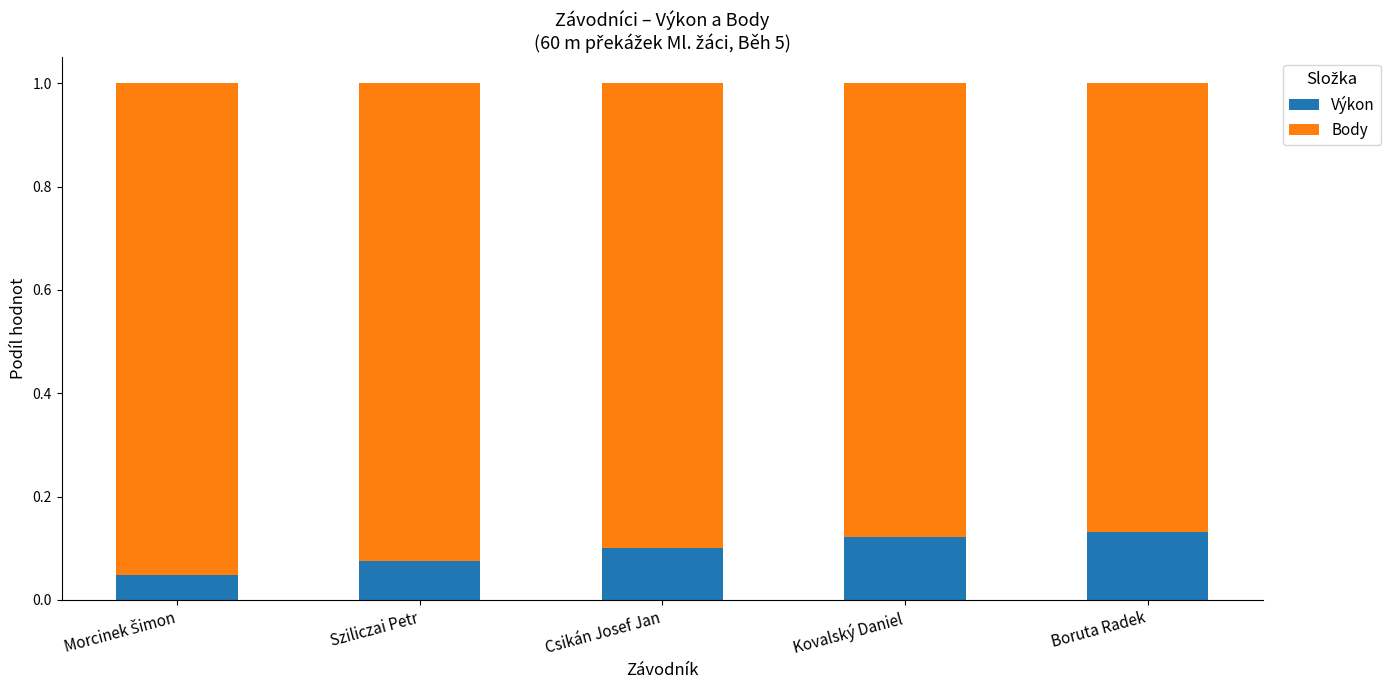

How many bars are there in total?

5